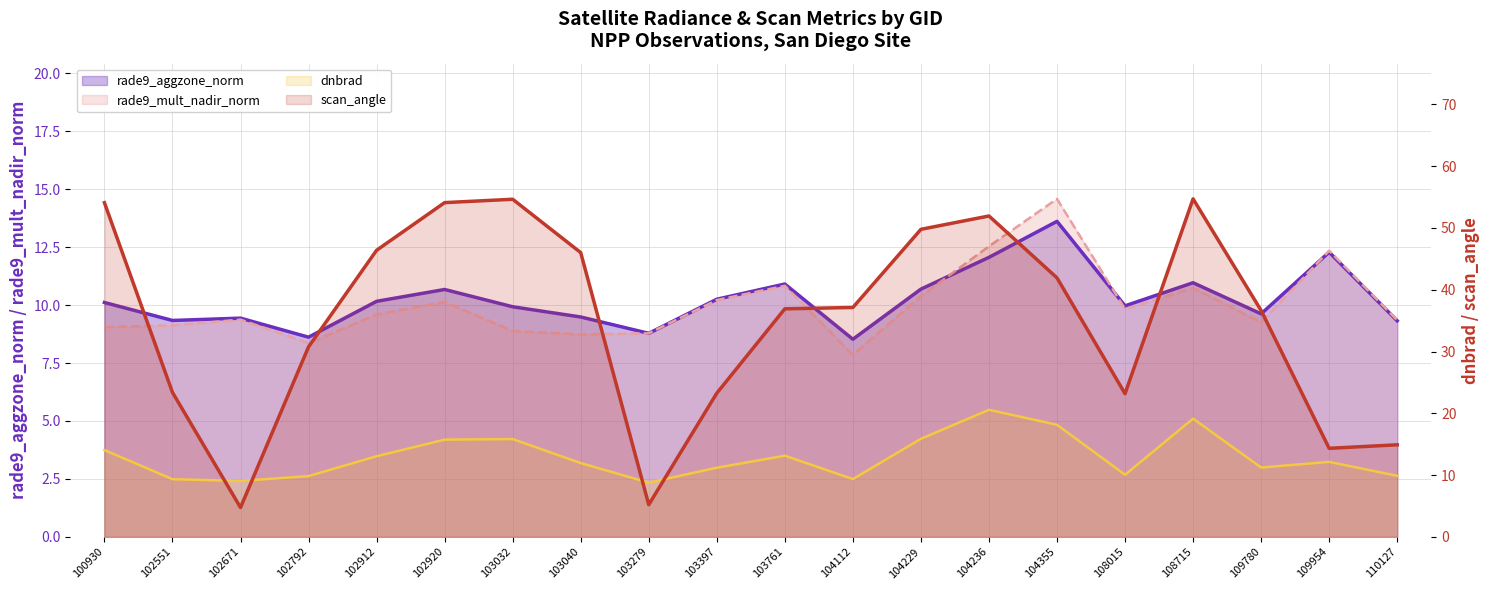

Count the number of categories in the chart.

20